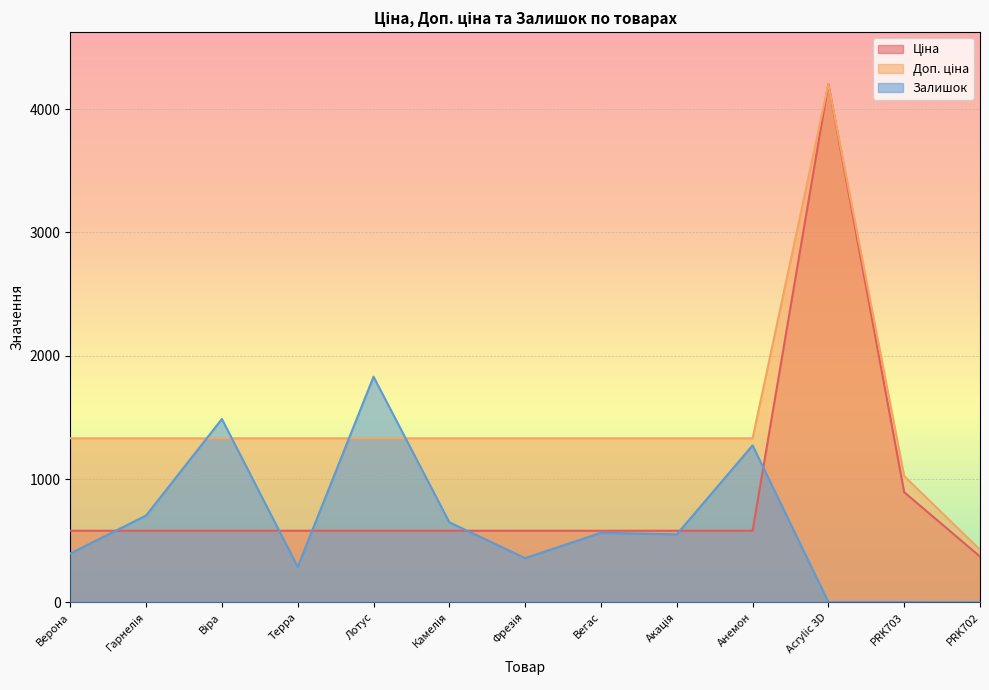

What is the value of the Ціна point at the 6th from the left?

580.4